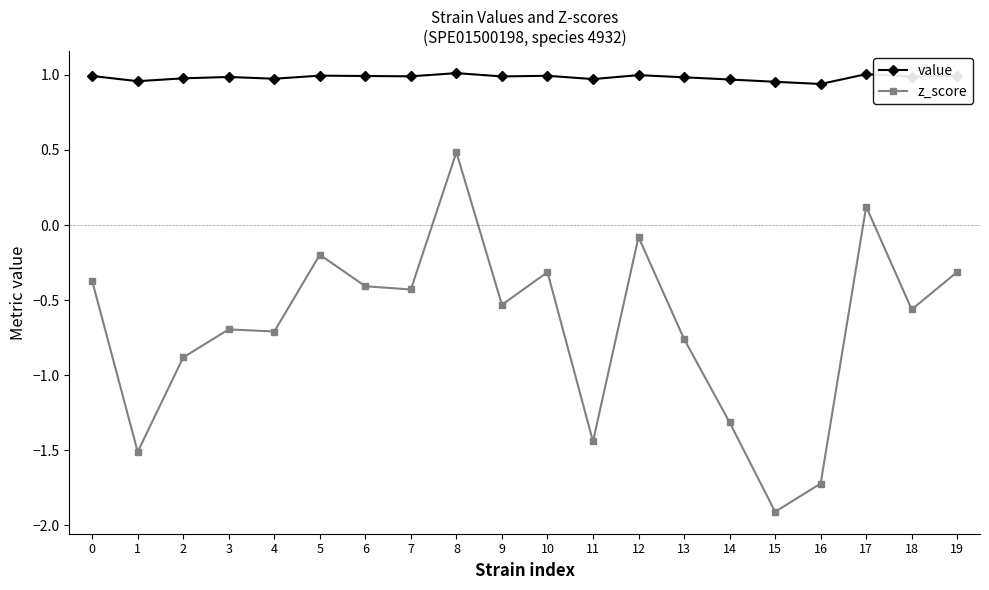

What is the sum of the z_score values at 10 and 12?

-0.4